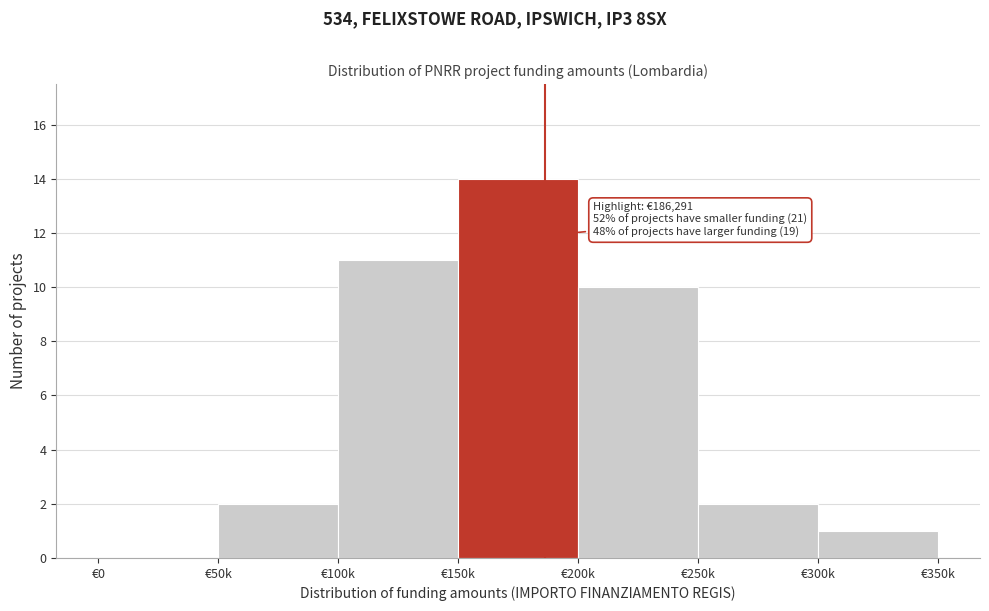

Reading left to right, list all the values displayed in this chart.

€0=0	€50k=2	€100k=11	€150k=14	€200k=10	€250k=2	€300k=1